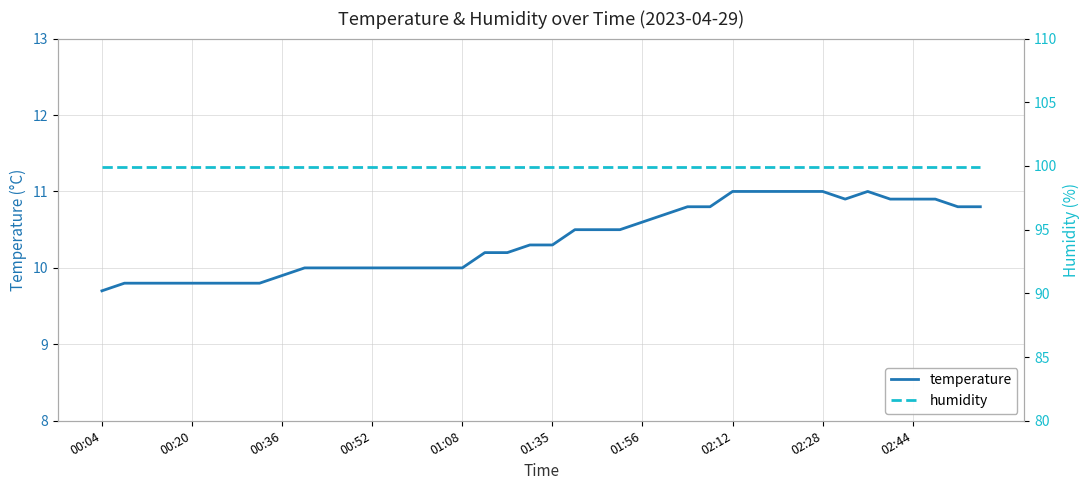

List the series in order of their overall mean, highest first.

humidity, temperature